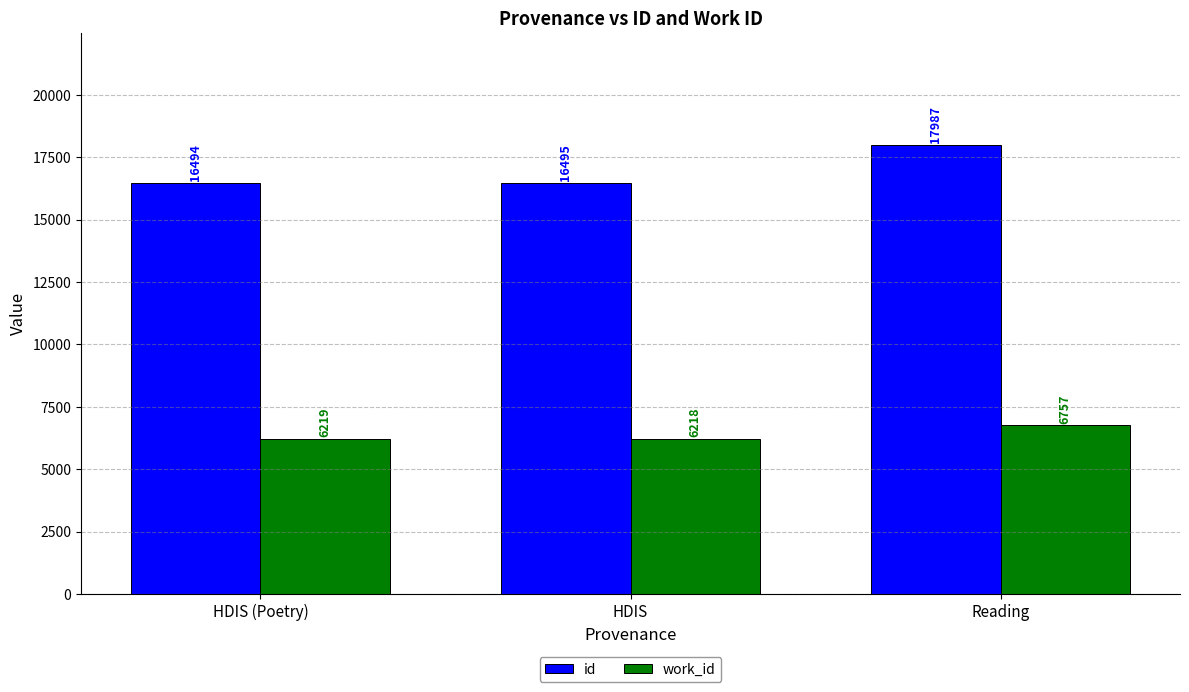

Count the number of data series in this chart.

2